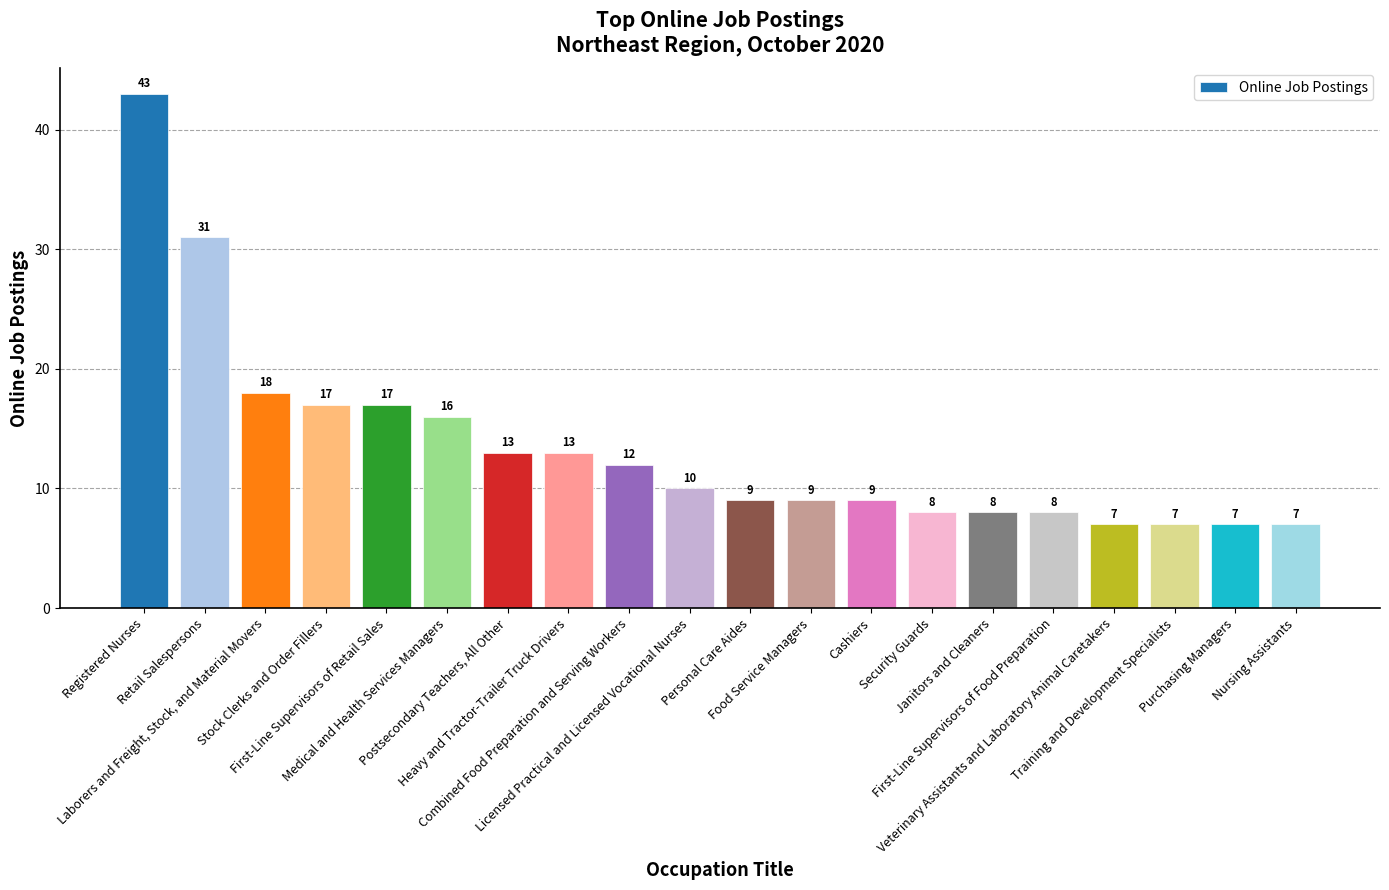

The value at Food Service Managers is 12. True or false?

False